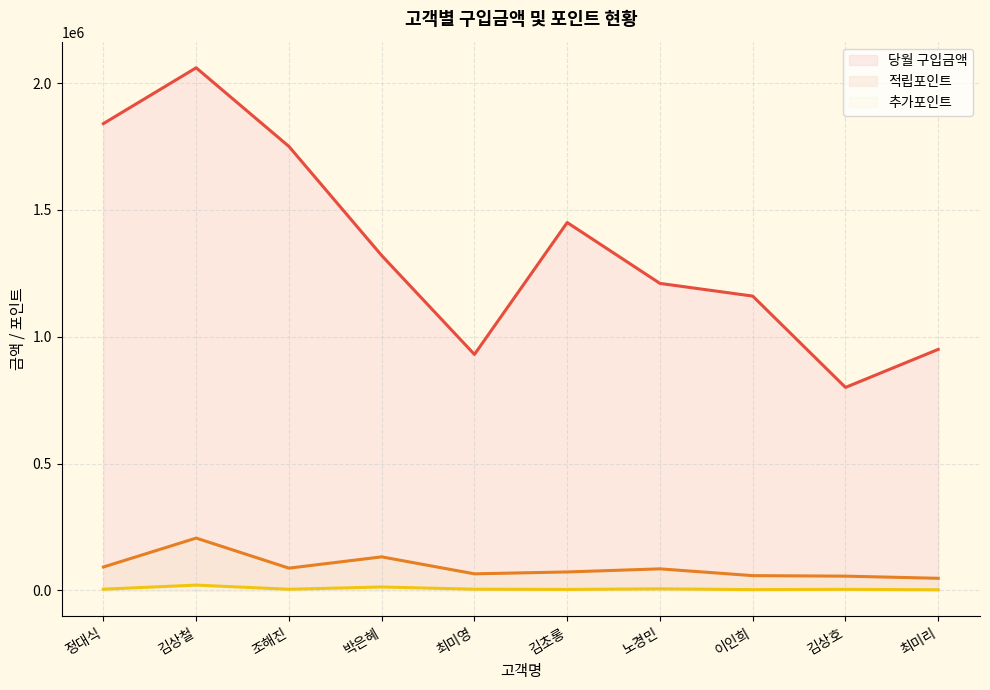

At which category is the sum across all series the highest?

김상철